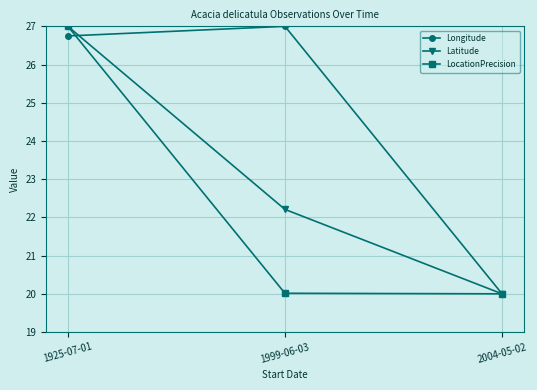

Is the value of Longitude at 2004-05-02 greater than the value of LocationPrecision at 1925-07-01?

No